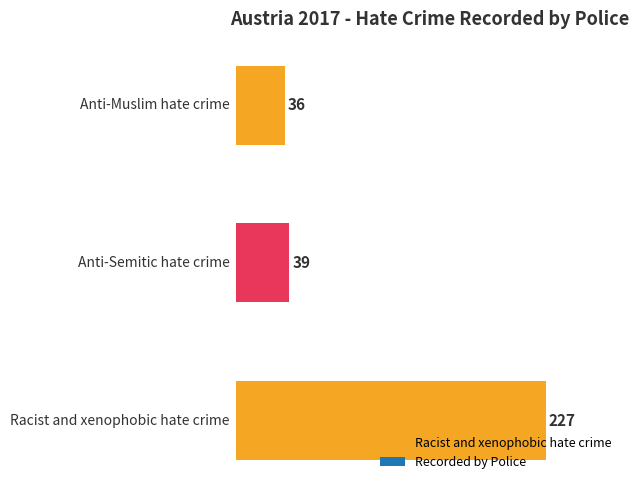

Does the chart contain any negative values?

No